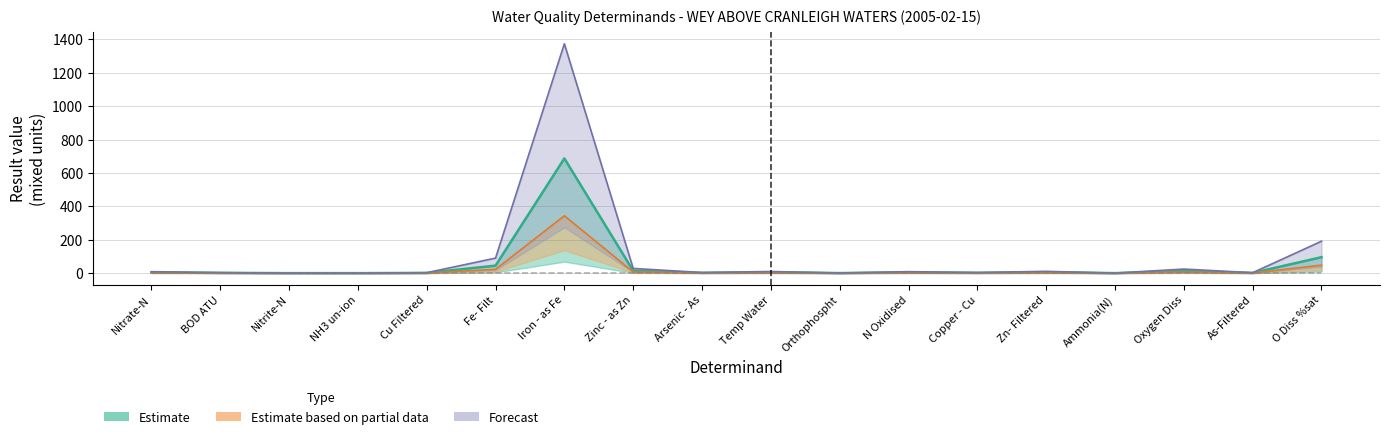

At which label is Forecast closest to 687?

O Diss %sat